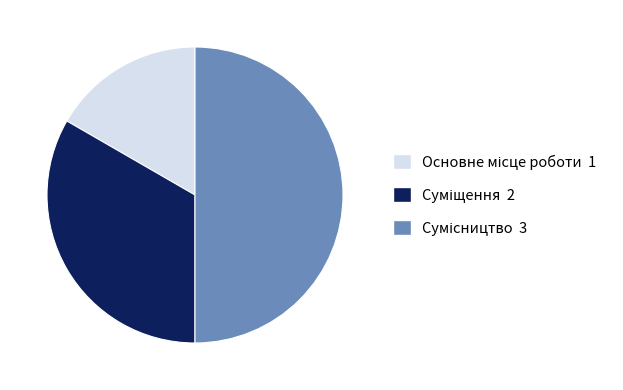

To the nearest percent, what is the combined percentage of Сумісництво and Основне місце роботи?

67%